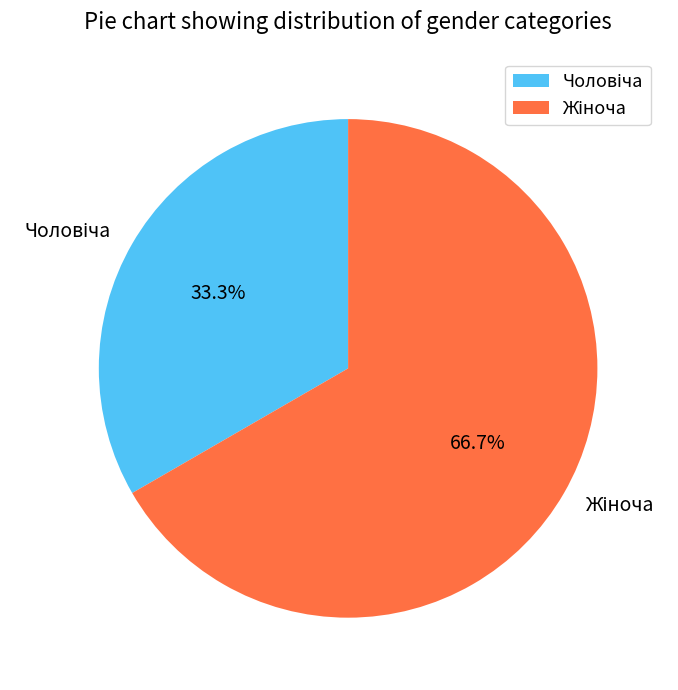

Does any single category account for the majority?

Yes